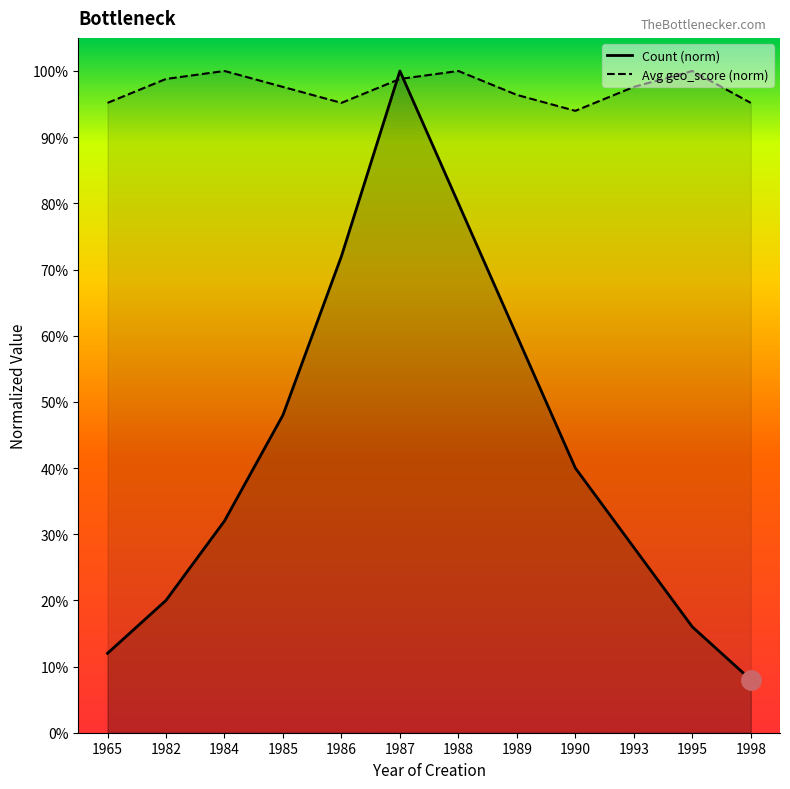

Which category has the highest value across all series?

1987